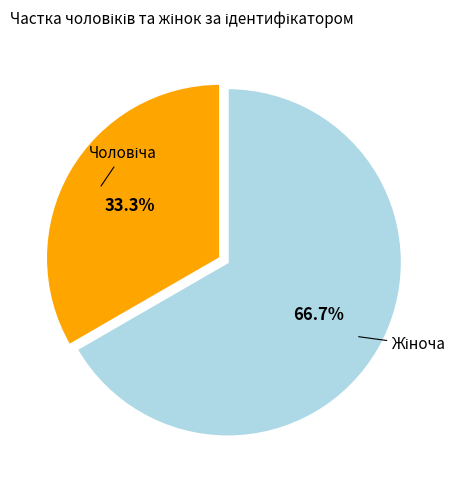

Is there any slice that represents more than half of the pie?

Yes